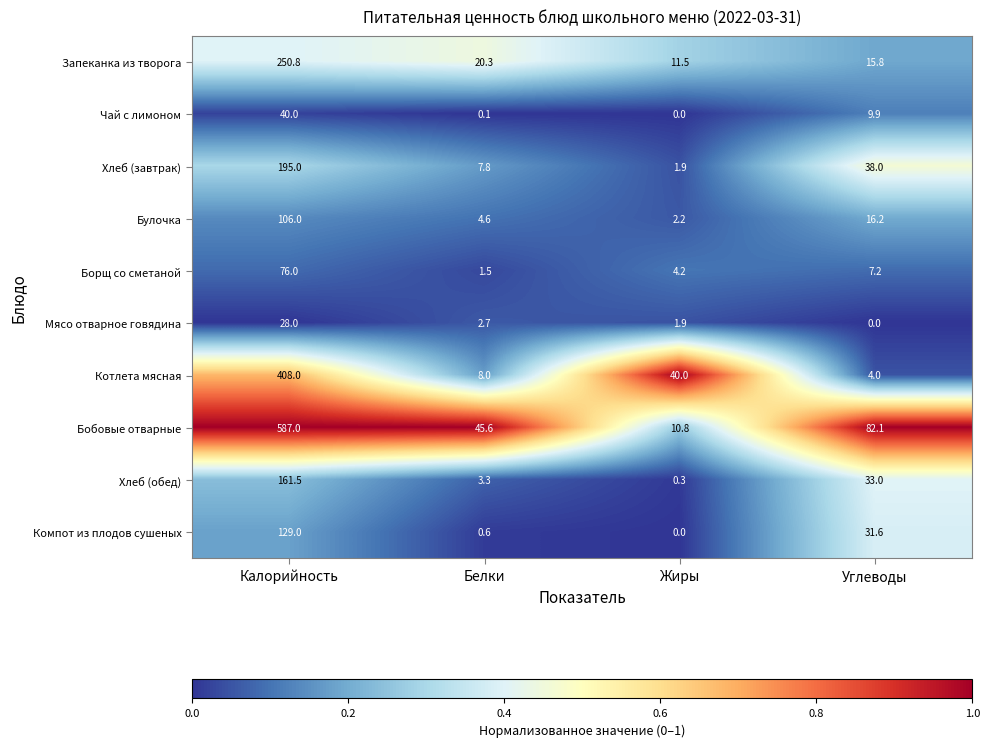

At which category is the sum across all series the highest?

Калорийность